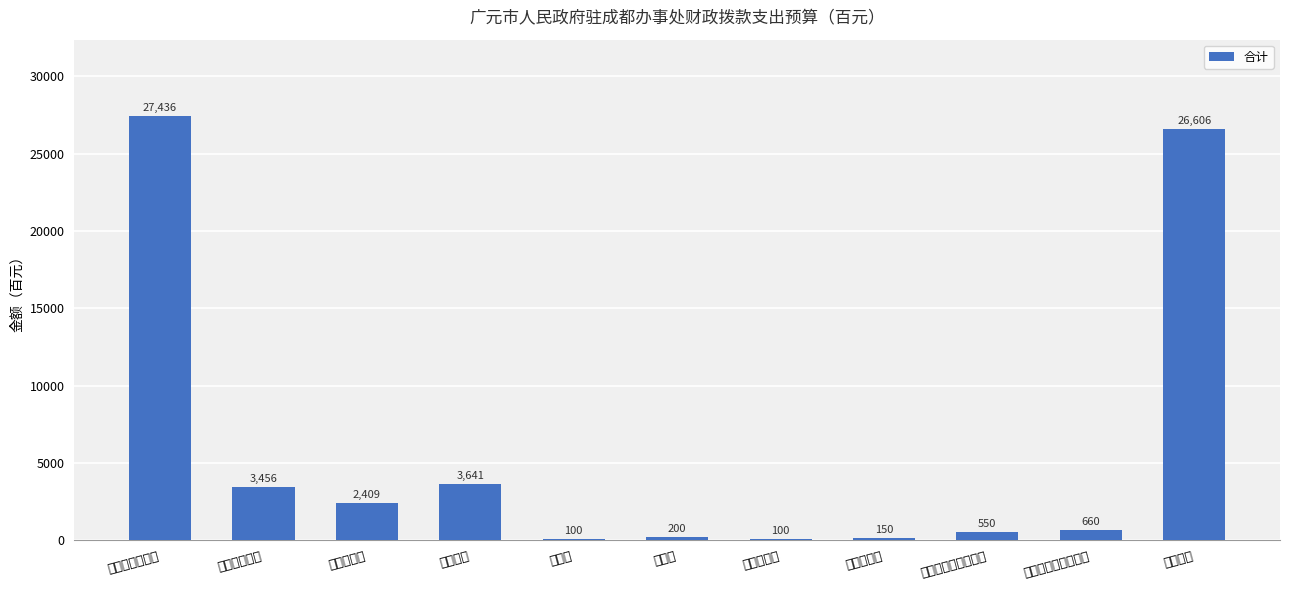

What is the sum of all values?

65308